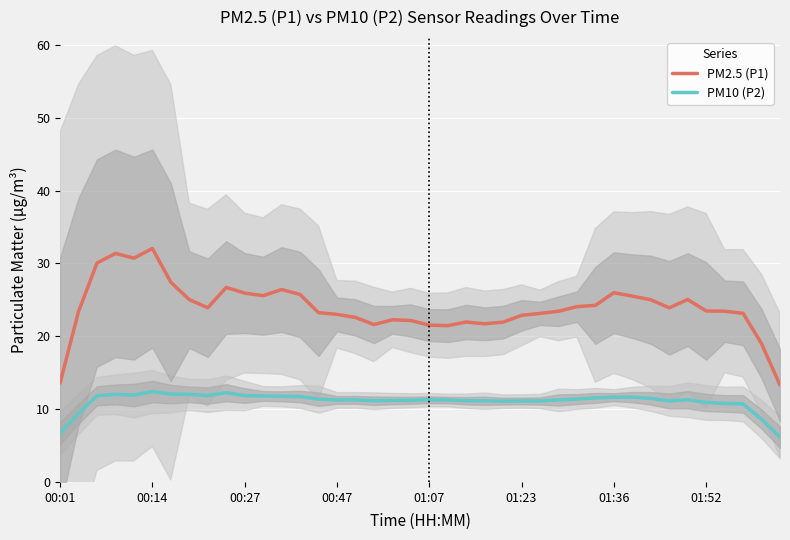

What is the difference between the highest and lowest values at 36?

12.7